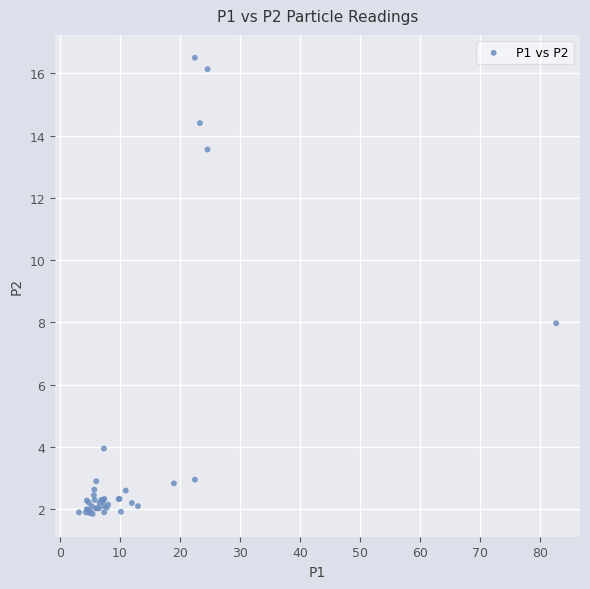

What Y value in the scatter plot is closest to 9?

8.0